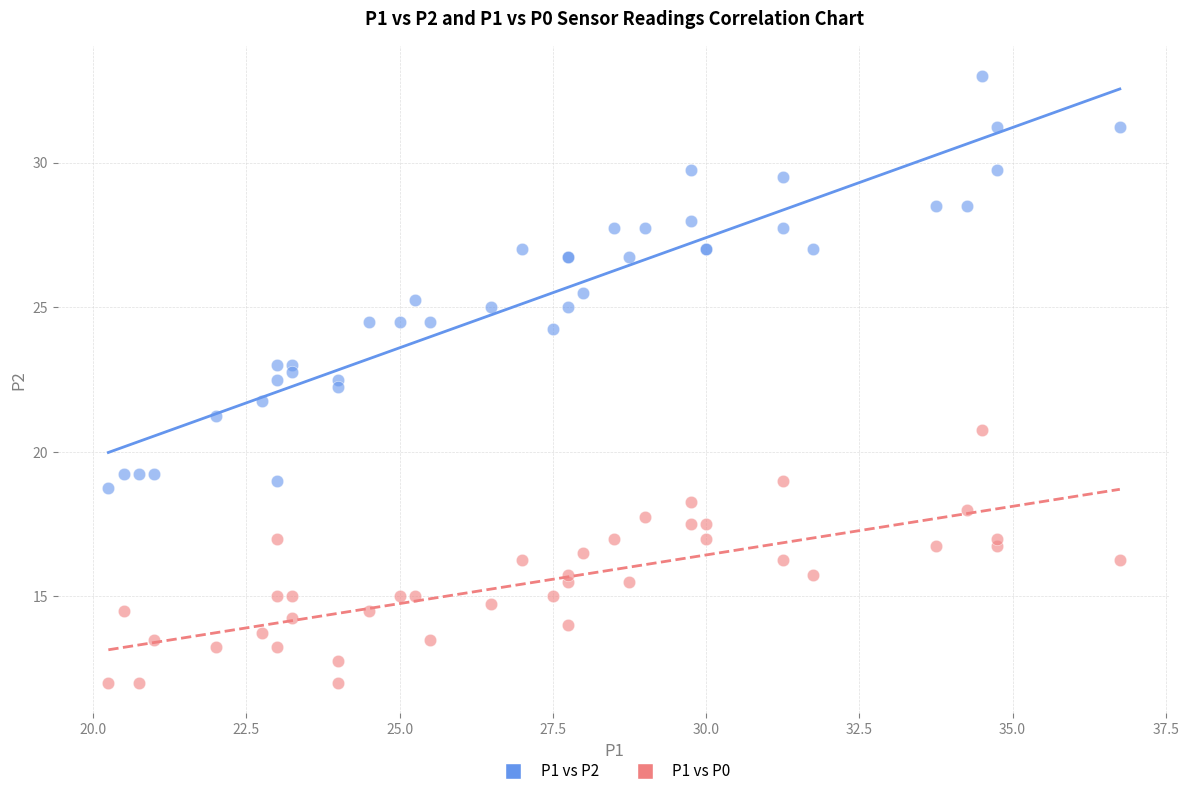

What is the X range (max minus min) for the scatter plot?

16.5